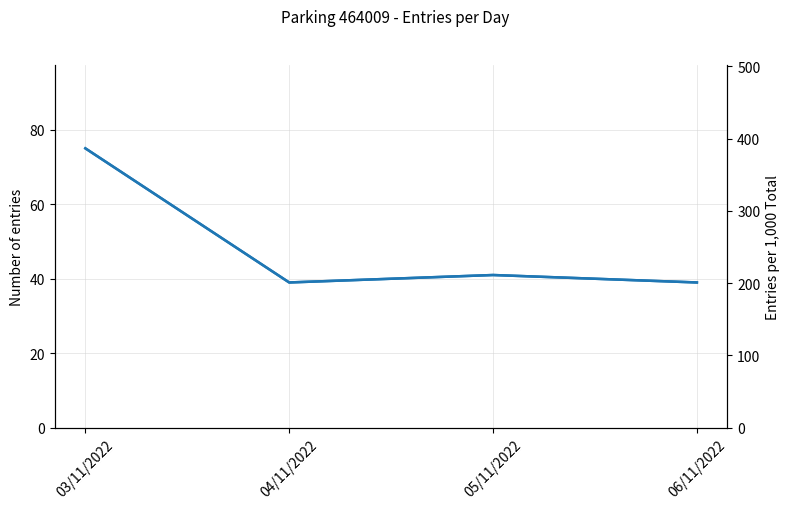

Between 03/11/2022 and 05/11/2022, which series saw the biggest shift?

Rate per 1,000